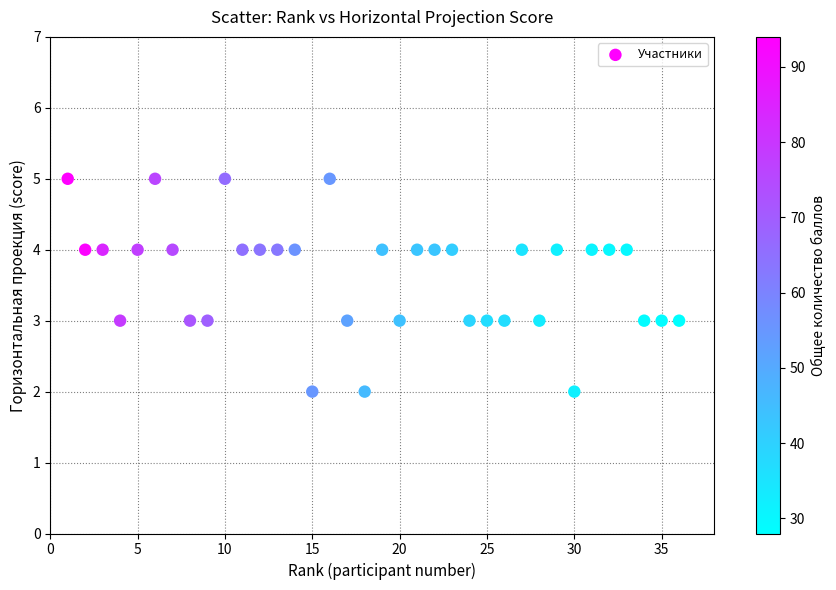

What is the range of Y values (max minus min)?

3